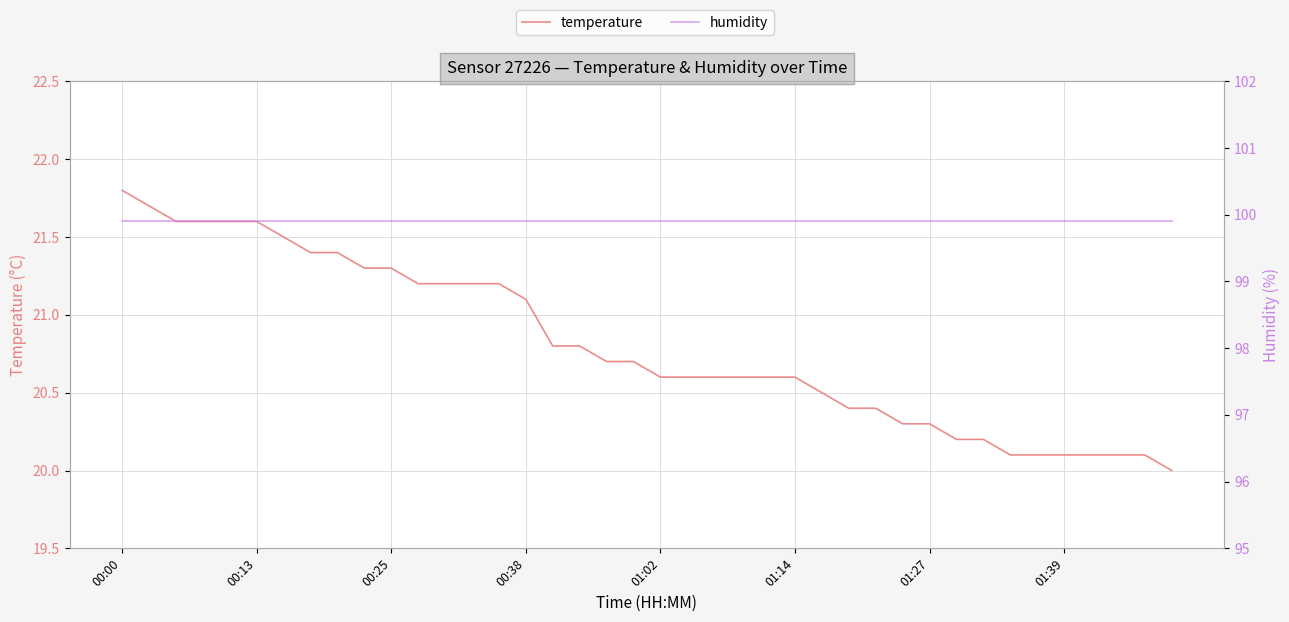

Rank the series at 00:13 from highest to lowest value.

humidity, temperature